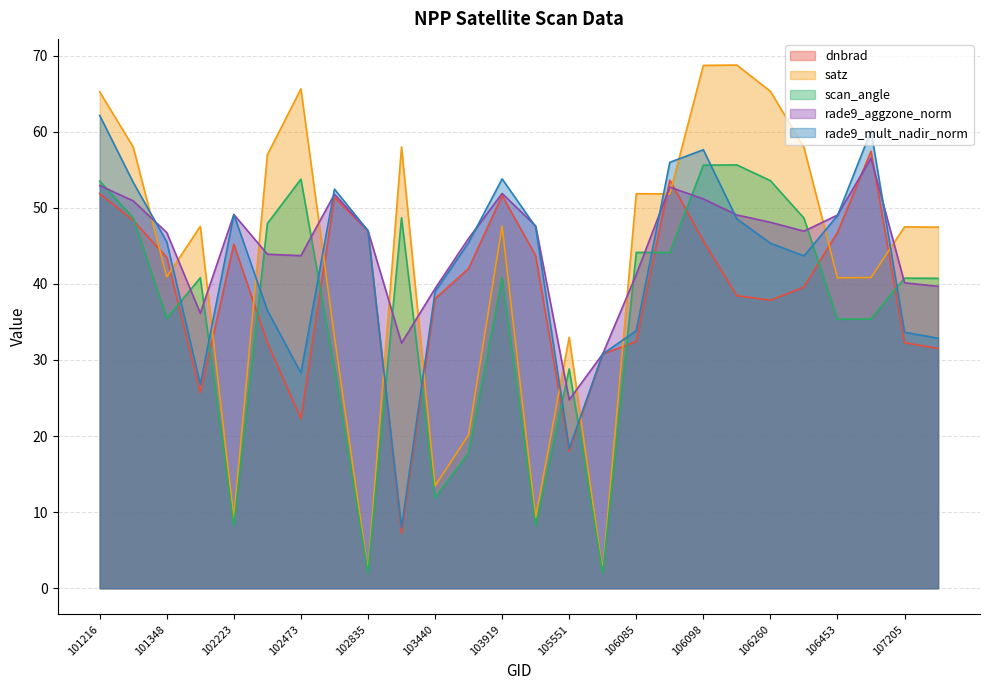

Reading right to left, list all the values displayed in this chart.

dnbrad: 31.5	32.3	57.4	46.8	39.6	37.9	38.5	45.7	53.6	32.4	30.8	18.0	43.7	51.6	42.0	38.1	7.2	47.0	51.4	22.3	32.3	45.2	25.7	43.5	48.3	51.9
satz: 47.5	47.5	40.8	40.8	57.9	65.3	68.8	68.7	51.8	51.9	2.2	33.0	9.3	47.6	20.2	13.4	58.0	2.2	33.1	65.6	57.0	9.2	47.6	40.9	58.0	65.2
scan_angle: 40.7	40.8	35.4	35.4	48.6	53.6	55.6	55.6	44.1	44.1	1.9	28.8	8.2	40.8	17.8	11.9	48.7	2.0	28.9	53.8	47.9	8.2	40.8	35.5	48.7	53.5
rade9_aggzone_norm: 39.7	40.1	56.5	49.0	46.9	48.1	49.1	51.2	52.7	41.2	30.8	24.8	47.6	51.9	46.0	39.4	32.2	47.0	51.8	43.7	43.9	49.1	36.2	46.7	50.9	52.9
rade9_mult_nadir_norm: 32.9	33.6	60.1	49.0	43.7	45.3	48.5	57.6	56.0	33.8	30.8	18.4	47.5	53.8	45.4	39.0	8.0	47.0	52.5	28.3	36.5	49.1	26.8	45.5	53.3	62.1